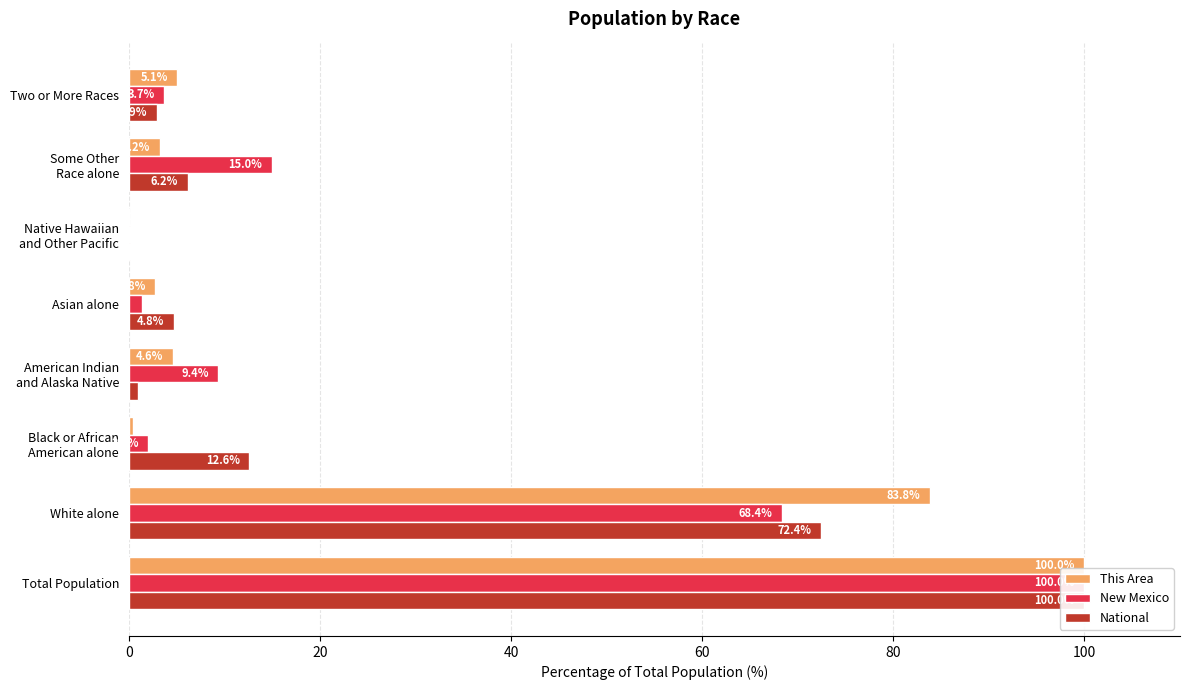

Reading left to right, transcribe all the data shown in this chart.

This Area: 100.0	83.8	0.5	4.6	2.8	0.0	3.2	5.1
New Mexico: 100.0	68.4	2.1	9.4	1.4	0.1	15.0	3.7
National: 100.0	72.4	12.6	0.9	4.8	0.2	6.2	2.9